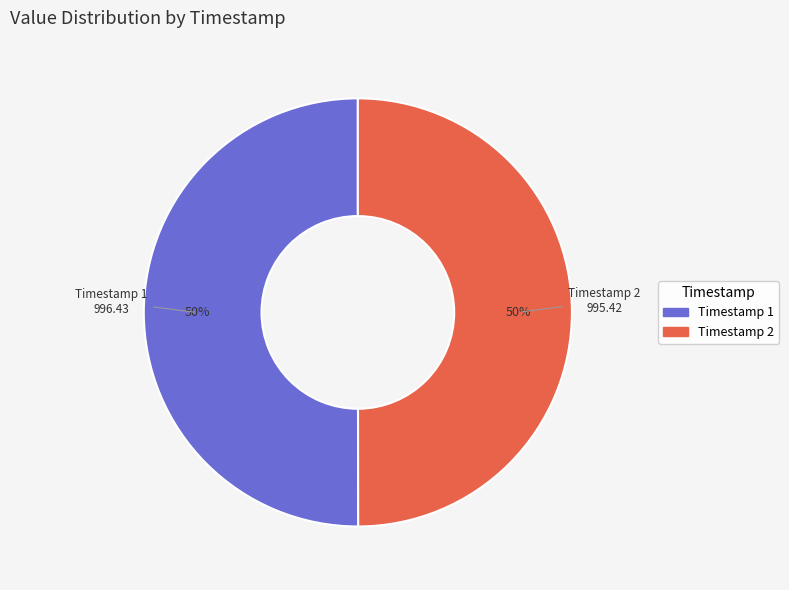

Is the sum of Timestamp 2 and Timestamp 1 greater than half?

Yes